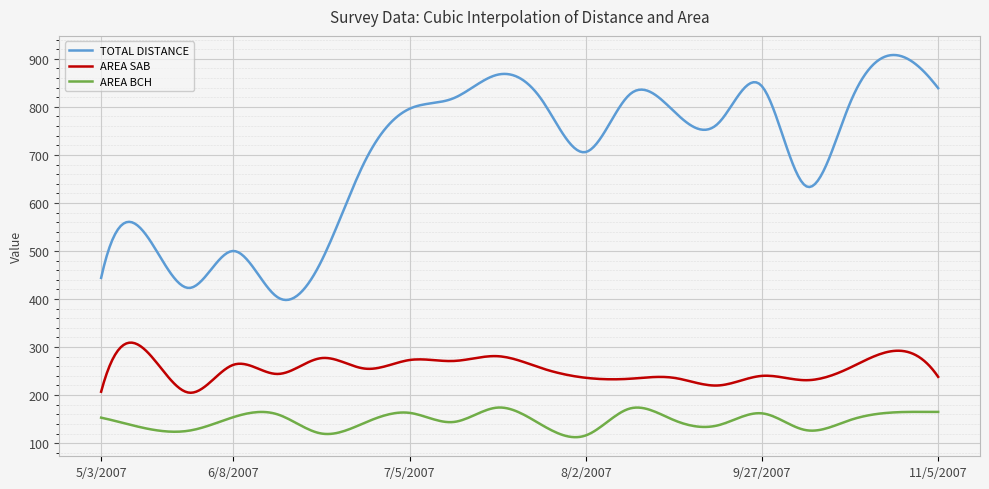

True or false: AREA SAB and AREA BCH cross at least once.

False